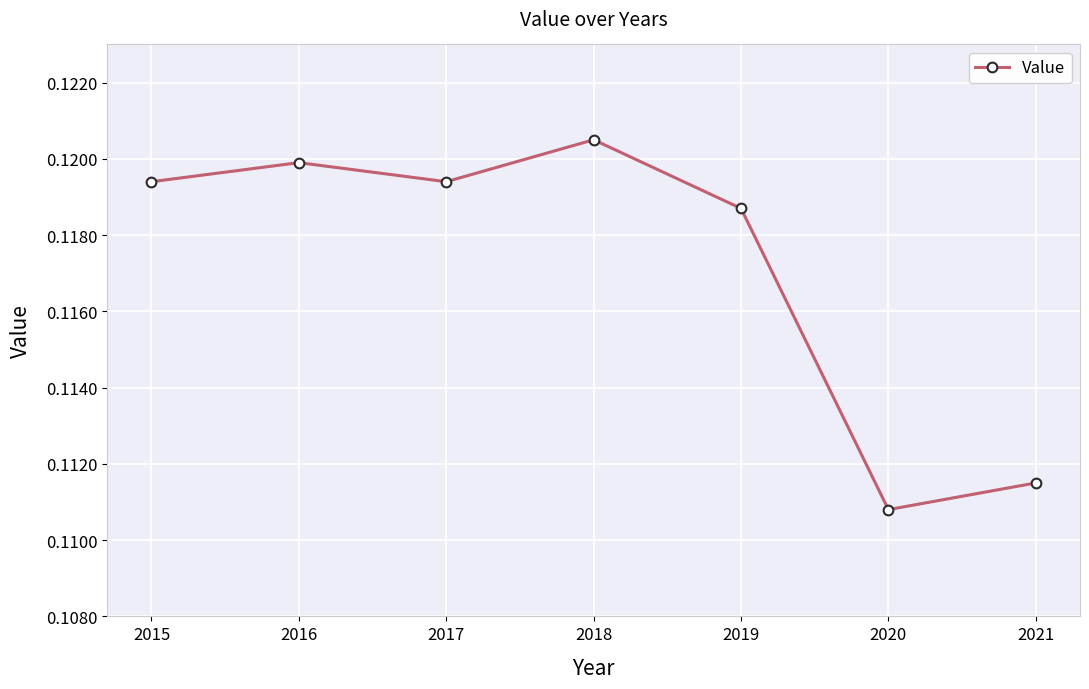

Which label corresponds to the smallest value in the chart?

2020